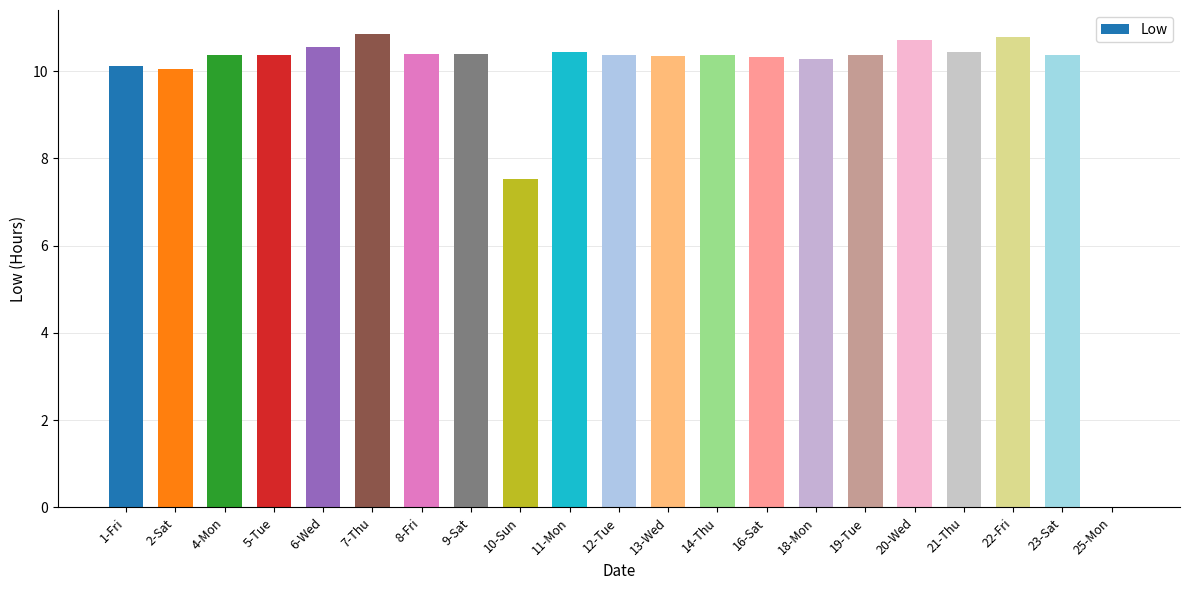

What is the sum of the values at 4-Mon and 25-Mon?

10.4